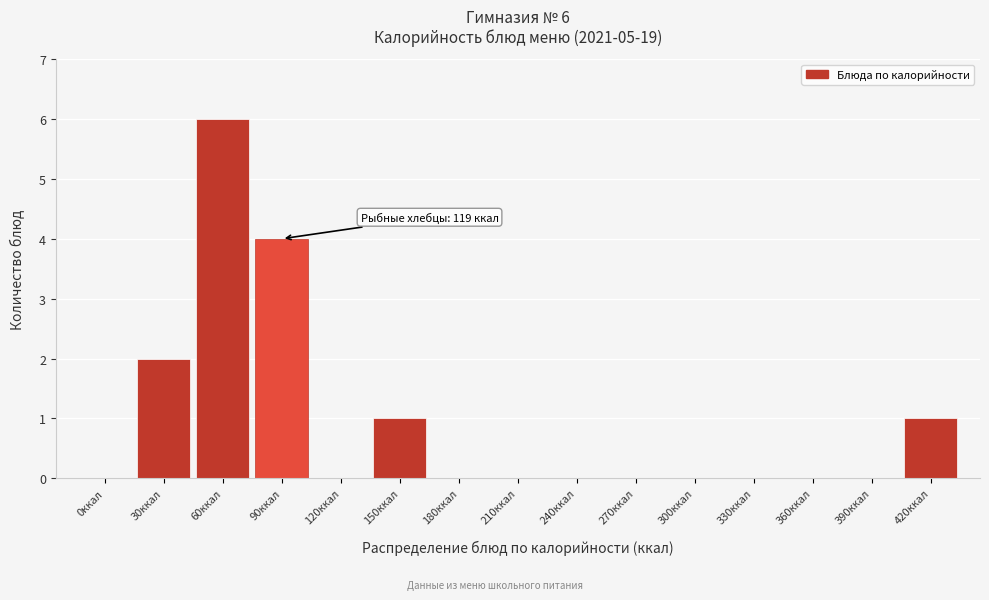

Reading left to right, transcribe all the data shown in this chart.

0ккал=0	30ккал=2	60ккал=6	90ккал=4	120ккал=0	150ккал=1	180ккал=0	210ккал=0	240ккал=0	270ккал=0	300ккал=0	330ккал=0	360ккал=0	390ккал=0	420ккал=1